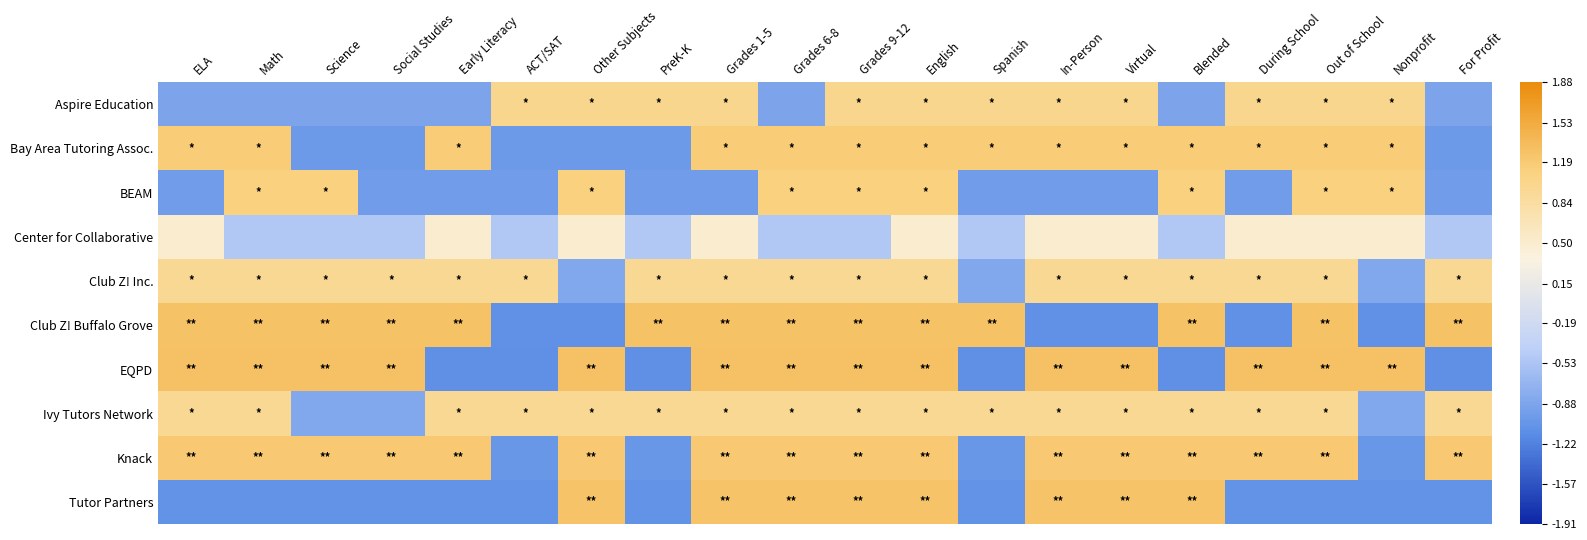

Reading right to left, transcribe all the data shown in this chart.

Aspire Education: For Profit=-0.9	Nonprofit=1.0	Out of School=1.0	During School=1.0	Blended=-0.9	Virtual=1.0	In-Person=1.0	Spanish=1.0	English=1.0	Grades 9-12=1.0	Grades 6-8=-0.9	Grades 1-5=1.0	PreK-K=1.0	Other Subjects=1.0	ACT/SAT=1.0	Early Literacy=-0.9	Social Studies=-0.9	Science=-0.9	Math=-0.9	ELA=-0.9
Bay Area Tutoring Assoc.: For Profit=-1.0	Nonprofit=1.2	Out of School=1.2	During School=1.2	Blended=1.2	Virtual=1.2	In-Person=1.2	Spanish=1.2	English=1.2	Grades 9-12=1.2	Grades 6-8=1.2	Grades 1-5=1.2	PreK-K=-1.0	Other Subjects=-1.0	ACT/SAT=-1.0	Early Literacy=1.2	Social Studies=-1.0	Science=-1.0	Math=1.2	ELA=1.2
BEAM: For Profit=-1.0	Nonprofit=1.1	Out of School=1.1	During School=-1.0	Blended=1.1	Virtual=-1.0	In-Person=-1.0	Spanish=-1.0	English=1.1	Grades 9-12=1.1	Grades 6-8=1.1	Grades 1-5=-1.0	PreK-K=-1.0	Other Subjects=1.1	ACT/SAT=-1.0	Early Literacy=-1.0	Social Studies=-1.0	Science=1.1	Math=1.1	ELA=-1.0
Center for Collaborative: For Profit=-0.5	Nonprofit=0.5	Out of School=0.5	During School=0.5	Blended=-0.5	Virtual=0.5	In-Person=0.5	Spanish=-0.5	English=0.5	Grades 9-12=-0.5	Grades 6-8=-0.5	Grades 1-5=0.5	PreK-K=-0.5	Other Subjects=0.5	ACT/SAT=-0.5	Early Literacy=0.5	Social Studies=-0.5	Science=-0.5	Math=-0.5	ELA=0.5
Club Z! Inc.: For Profit=1.0	Nonprofit=-0.8	Out of School=1.0	During School=1.0	Blended=1.0	Virtual=1.0	In-Person=1.0	Spanish=-0.8	English=1.0	Grades 9-12=1.0	Grades 6-8=1.0	Grades 1-5=1.0	PreK-K=1.0	Other Subjects=-0.8	ACT/SAT=1.0	Early Literacy=1.0	Social Studies=1.0	Science=1.0	Math=1.0	ELA=1.0
Club Z! Buffalo Grove: For Profit=1.3	Nonprofit=-1.1	Out of School=1.3	During School=-1.1	Blended=1.3	Virtual=-1.1	In-Person=-1.1	Spanish=1.3	English=1.3	Grades 9-12=1.3	Grades 6-8=1.3	Grades 1-5=1.3	PreK-K=1.3	Other Subjects=-1.1	ACT/SAT=-1.1	Early Literacy=1.3	Social Studies=1.3	Science=1.3	Math=1.3	ELA=1.3
EQPD: For Profit=-1.1	Nonprofit=1.3	Out of School=1.3	During School=1.3	Blended=-1.1	Virtual=1.3	In-Person=1.3	Spanish=-1.1	English=1.3	Grades 9-12=1.3	Grades 6-8=1.3	Grades 1-5=1.3	PreK-K=-1.1	Other Subjects=1.3	ACT/SAT=-1.1	Early Literacy=-1.1	Social Studies=1.3	Science=1.3	Math=1.3	ELA=1.3
Ivy Tutors Network: For Profit=1.0	Nonprofit=-0.8	Out of School=1.0	During School=1.0	Blended=1.0	Virtual=1.0	In-Person=1.0	Spanish=1.0	English=1.0	Grades 9-12=1.0	Grades 6-8=1.0	Grades 1-5=1.0	PreK-K=1.0	Other Subjects=1.0	ACT/SAT=1.0	Early Literacy=1.0	Social Studies=-0.8	Science=-0.8	Math=1.0	ELA=1.0
Knack: For Profit=1.2	Nonprofit=-1.0	Out of School=1.2	During School=1.2	Blended=1.2	Virtual=1.2	In-Person=1.2	Spanish=-1.0	English=1.2	Grades 9-12=1.2	Grades 6-8=1.2	Grades 1-5=1.2	PreK-K=-1.0	Other Subjects=1.2	ACT/SAT=-1.0	Early Literacy=1.2	Social Studies=1.2	Science=1.2	Math=1.2	ELA=1.2
Tutor Partners: For Profit=-1.1	Nonprofit=-1.1	Out of School=-1.1	During School=-1.1	Blended=1.3	Virtual=1.3	In-Person=1.3	Spanish=-1.1	English=1.3	Grades 9-12=1.3	Grades 6-8=1.3	Grades 1-5=1.3	PreK-K=-1.1	Other Subjects=1.3	ACT/SAT=-1.1	Early Literacy=-1.1	Social Studies=-1.1	Science=-1.1	Math=-1.1	ELA=-1.1